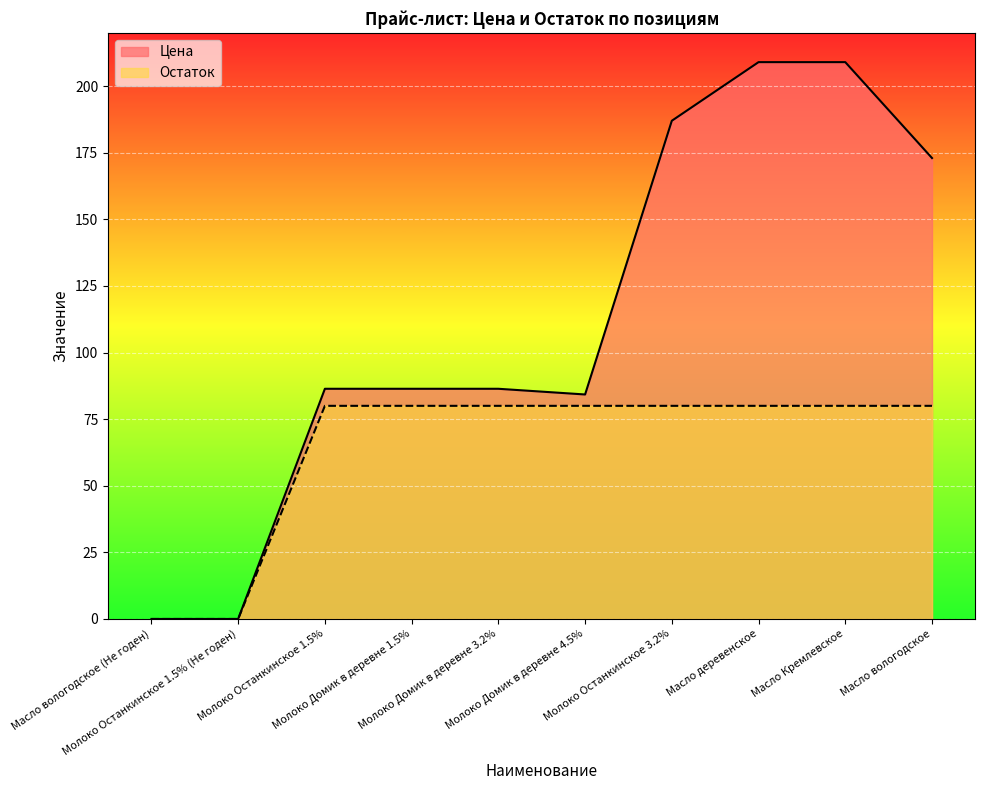

True or false: Остаток has more than 0 interior local peaks.

False